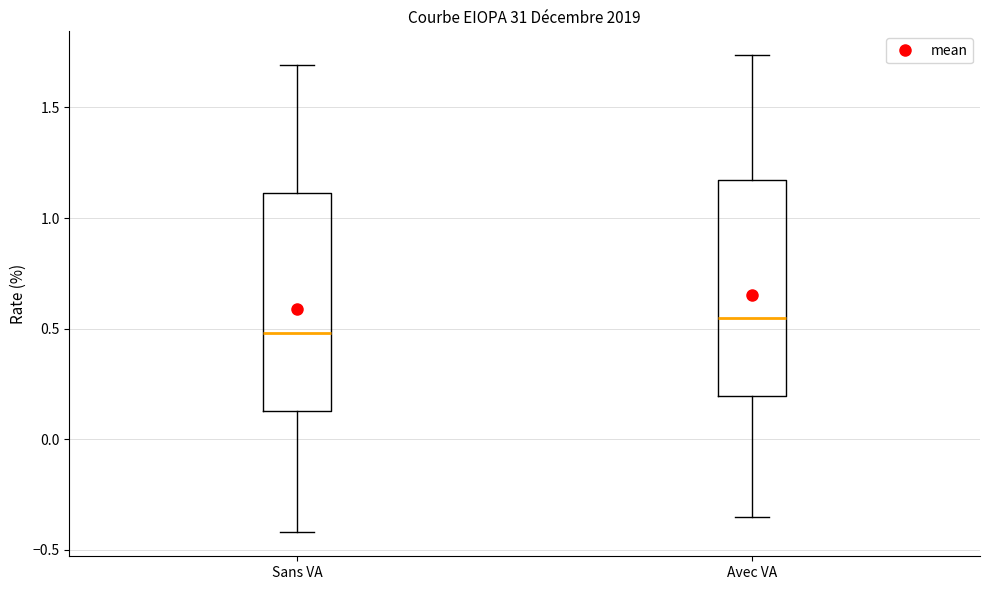

Reading left to right, read every box against the y-axis: the position of its median line, the range the box covers, and the ends of its whiskers. The values are not printed on the chart, so give them approximately, as read against the axis.

Sans VA: median 0.50, box 0.15 to 1.10, whiskers -0.40 to 1.70
Avec VA: median 0.55, box 0.20 to 1.15, whiskers -0.35 to 1.75